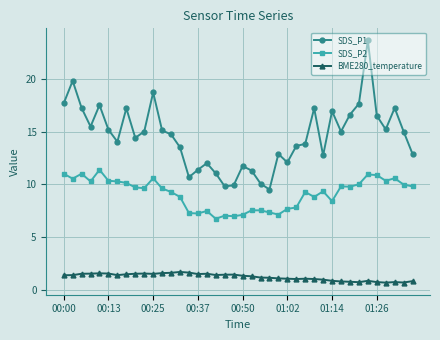

What is the lowest value of the SDS_P1 series?

9.5